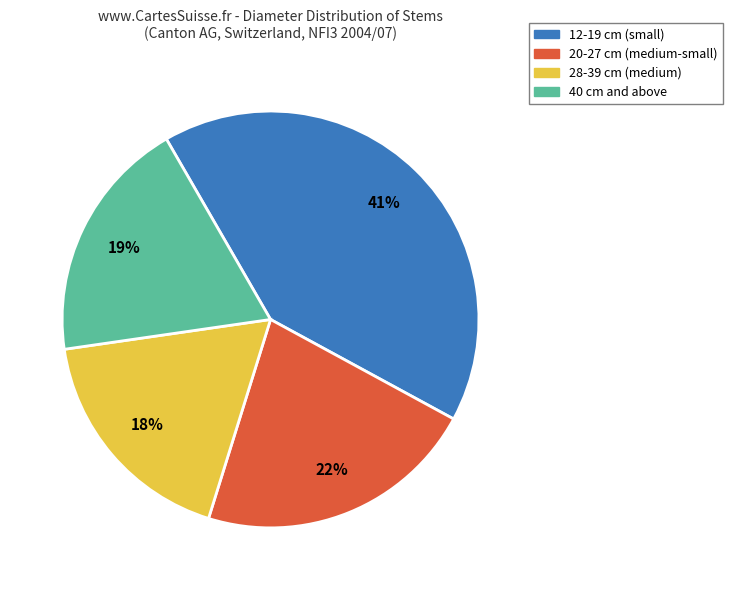

Is there any slice that represents more than half of the pie?

No